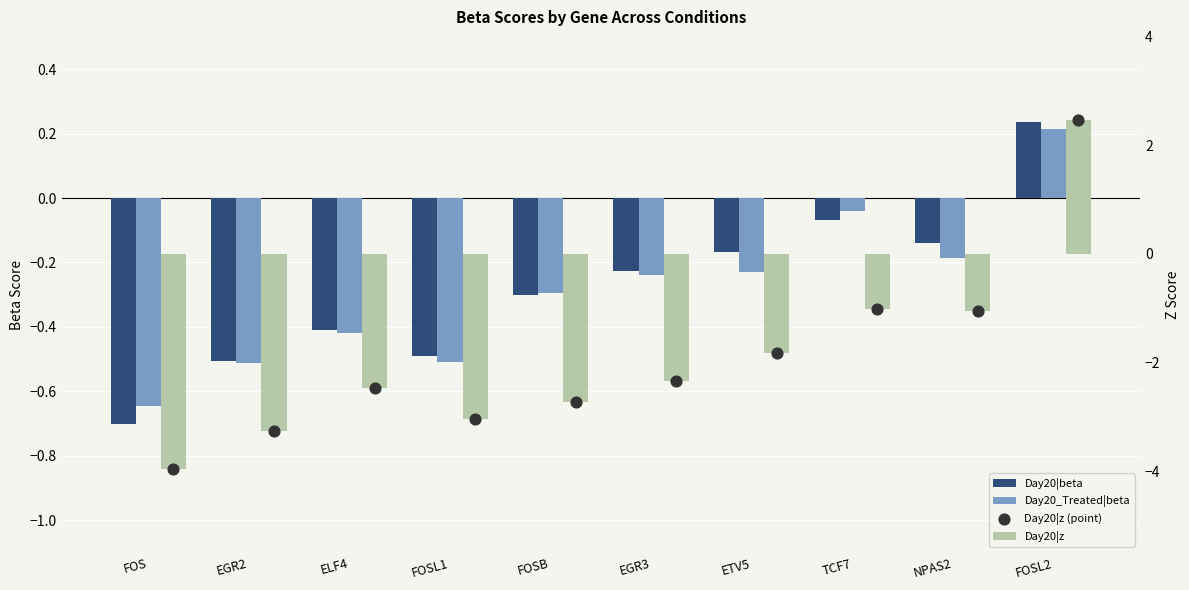

Which series has the widest spread of Y values?

Day20|z